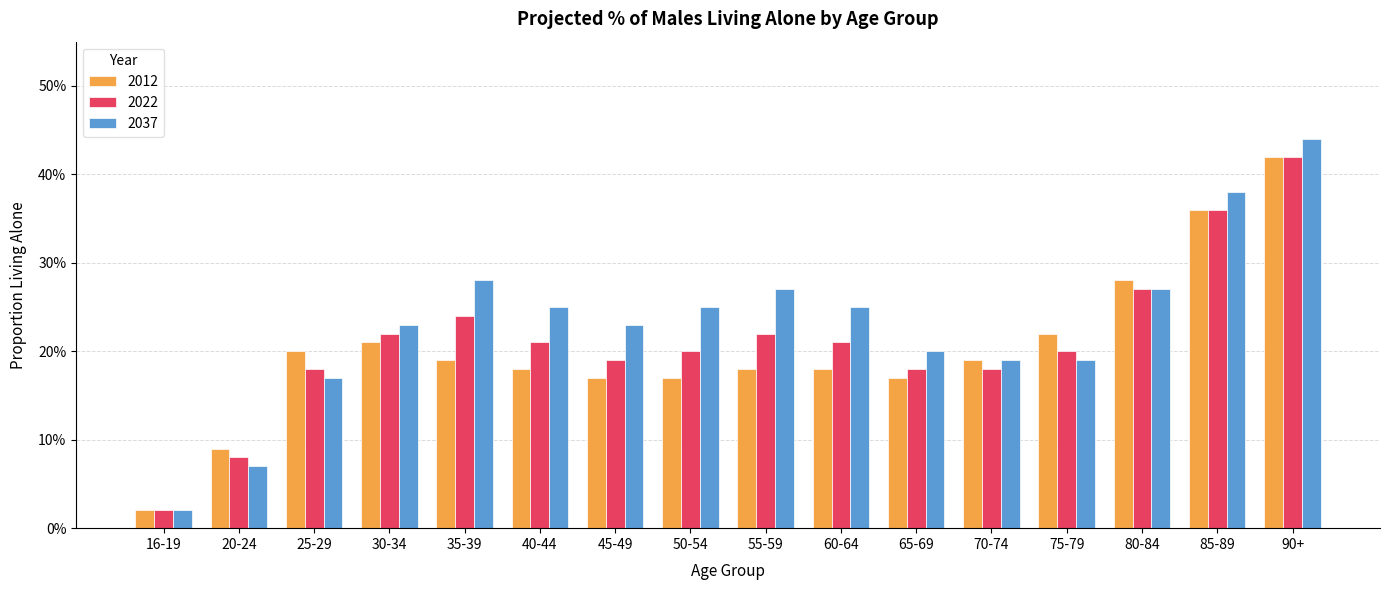

What are all the series names shown in the legend?

2012, 2022, 2037